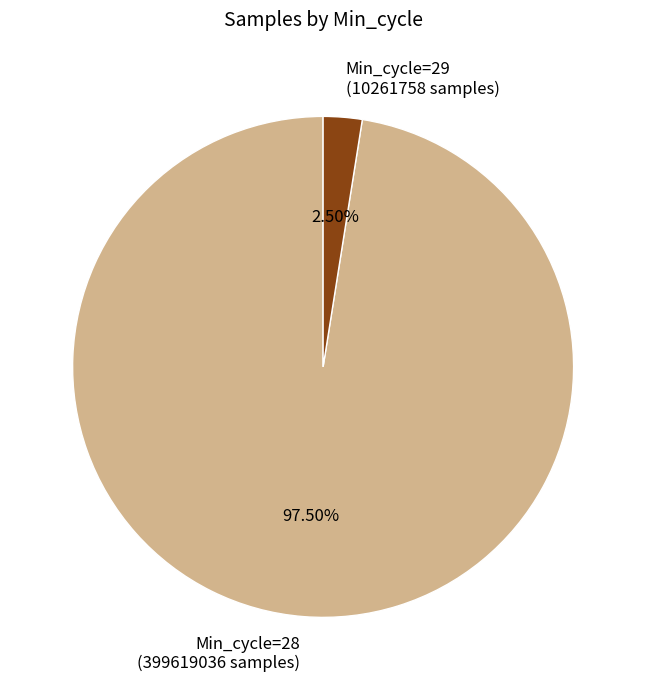

Is there any slice that represents more than half of the pie?

Yes